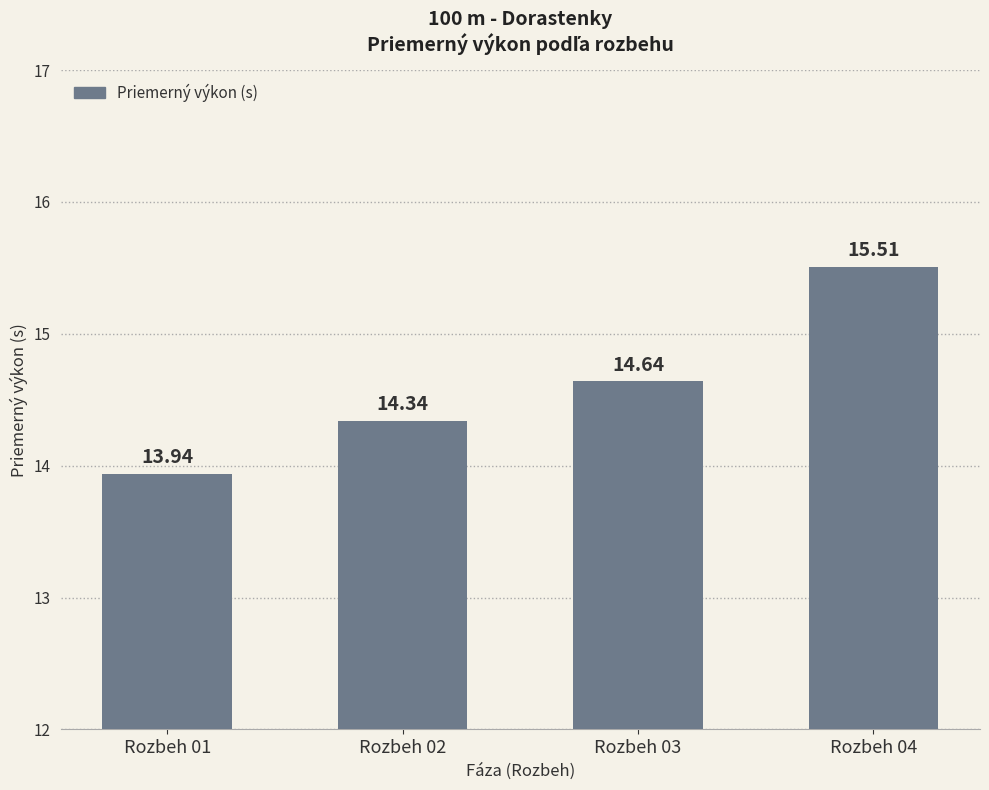

Between Rozbeh 02 and Rozbeh 01, which is larger?

Rozbeh 02